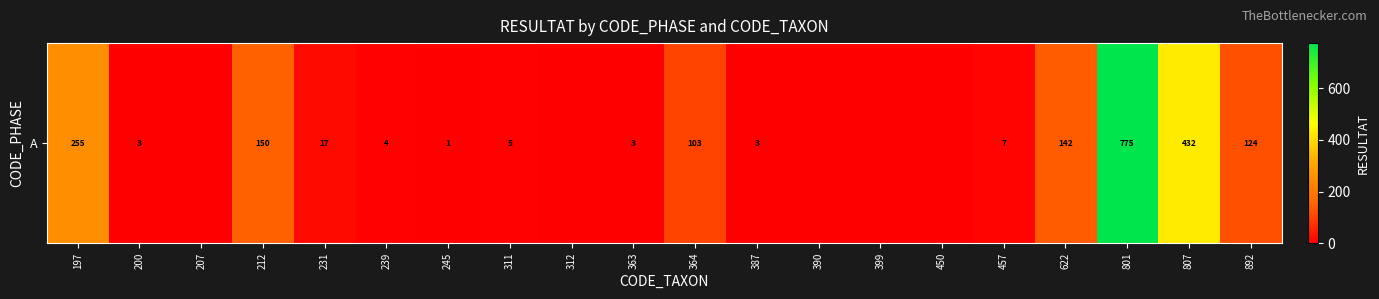

Reading left to right, extract all data points from this chart.

255	3	0	150	17	4	1	5	0	3	103	3	0	0	0	7	142	775	432	124